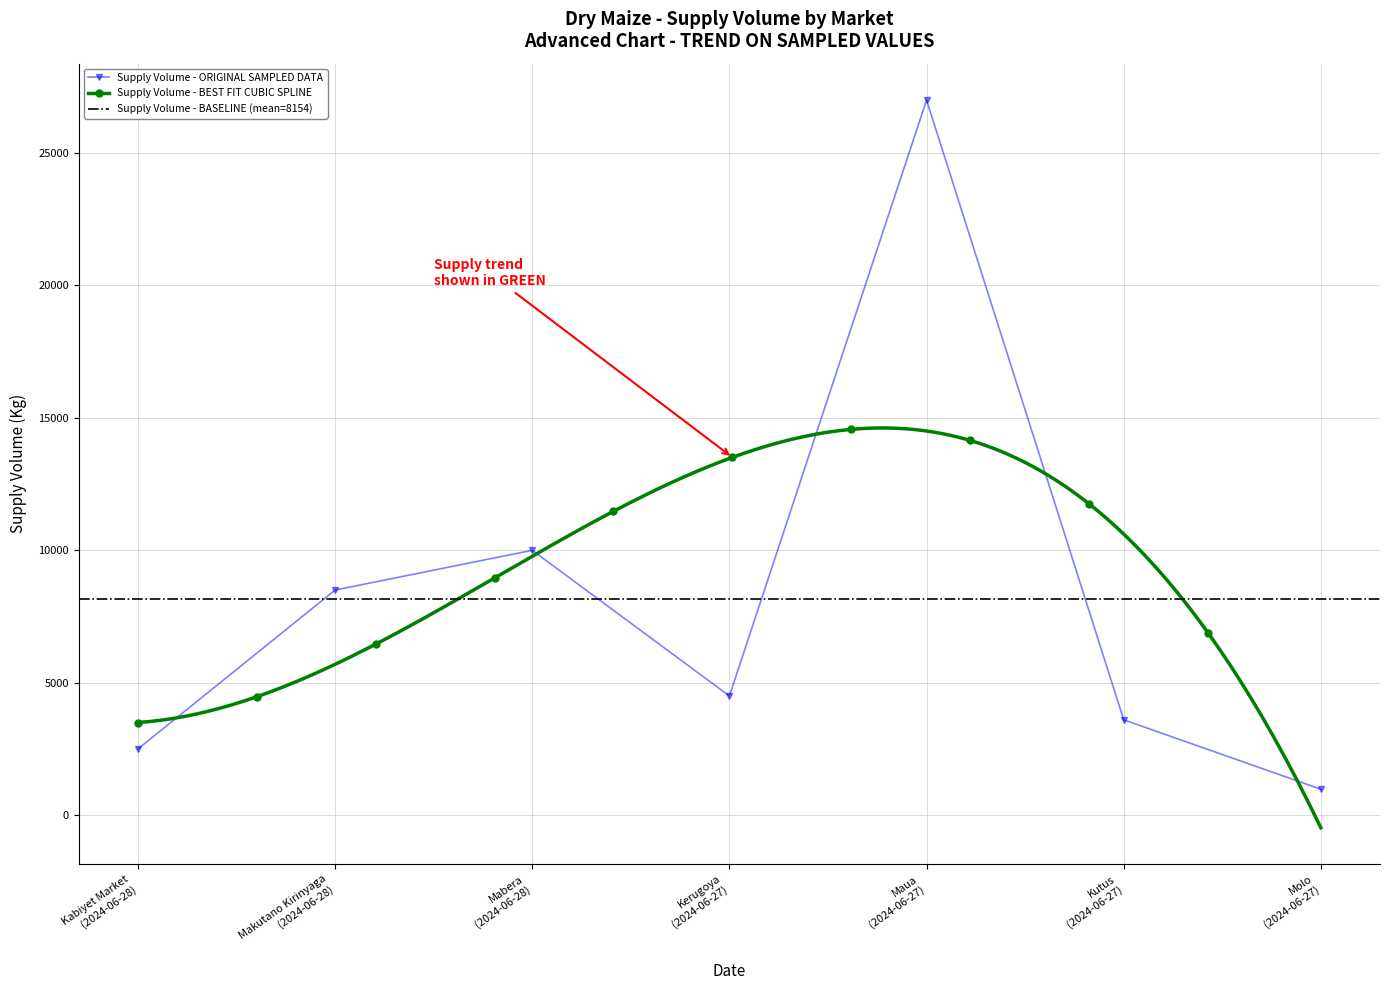

How many interior local valleys does the Supply Volume - ORIGINAL SAMPLED DATA series have?

1